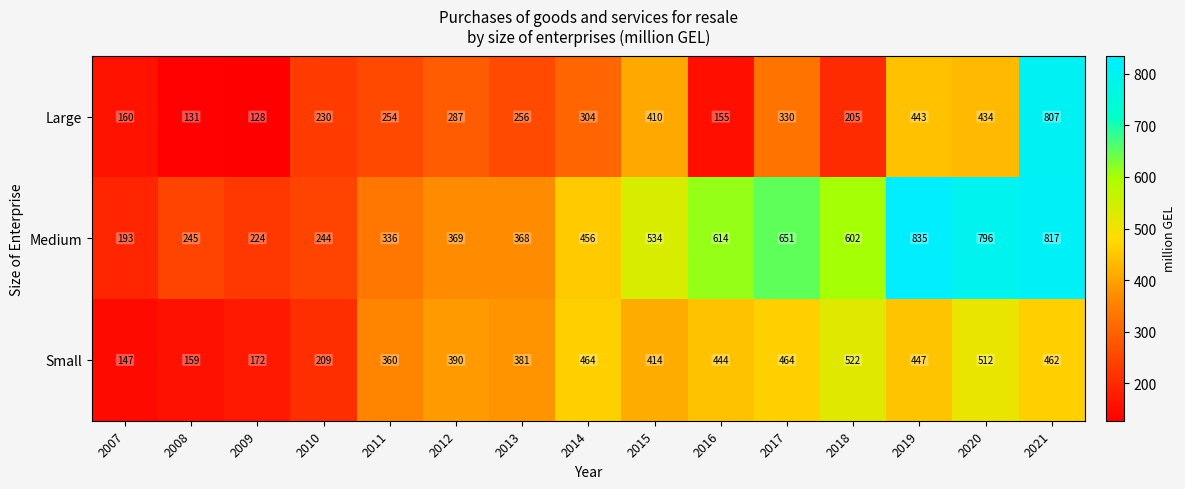

Which series has the widest spread of values?

Large